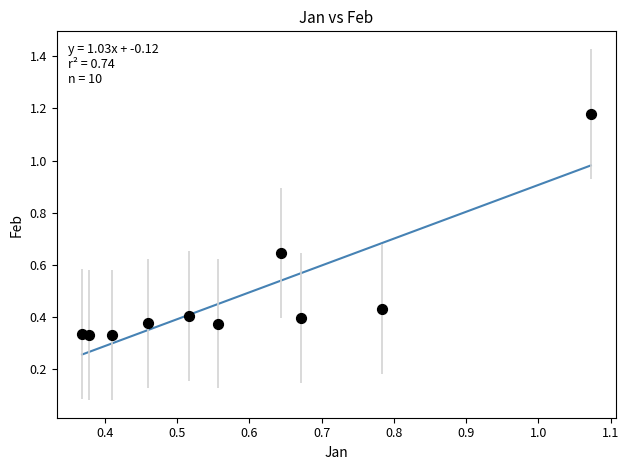

What is the average Y value?

0.5